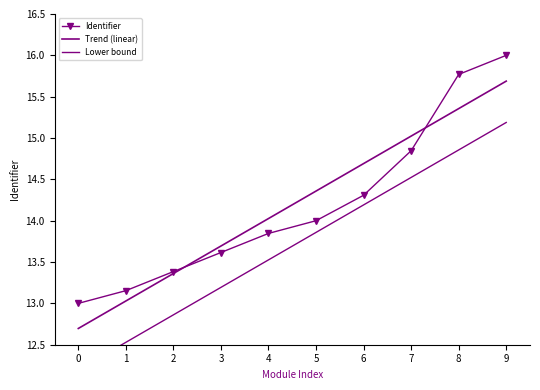

What is the average value of the Trend (linear) series?

14.2